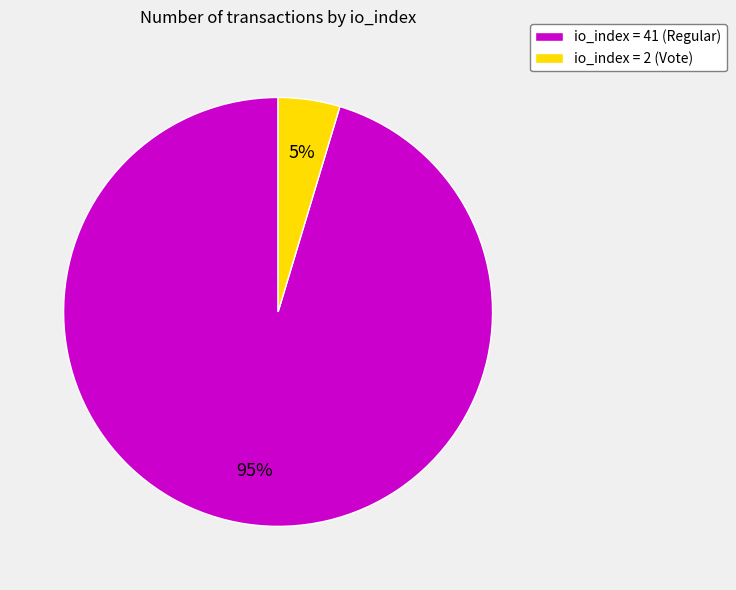

Is it true that io_index = 41 (Regular) is 95% of the pie?

True